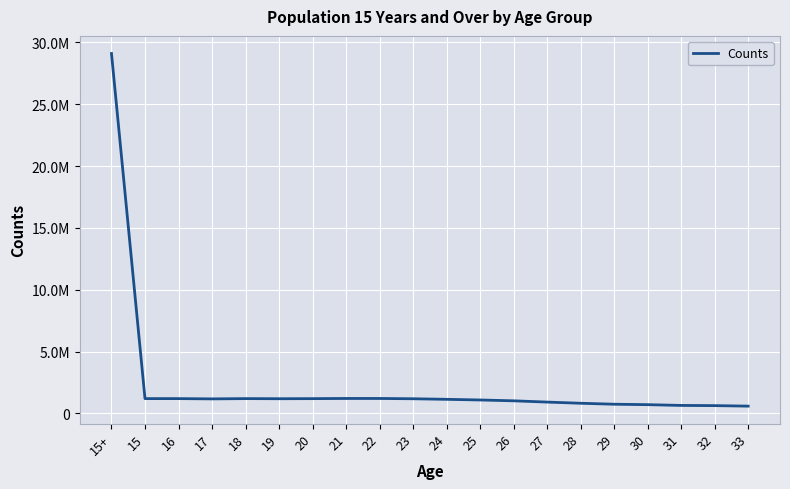

Does the chart have visible grid lines?

Yes